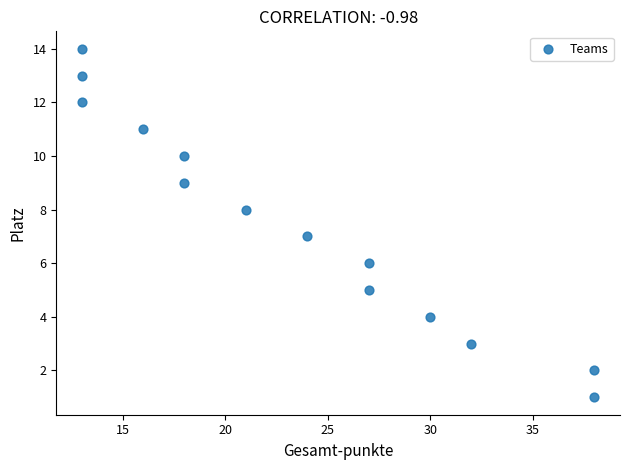

What is the range of X values (max minus min)?

25